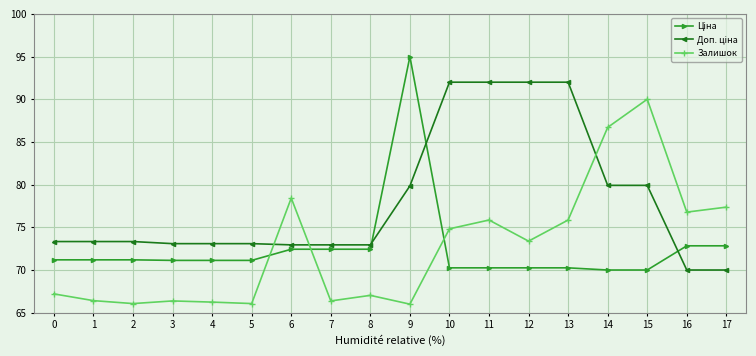

The Залишок series shows 66.4 at 7. True or false?

True